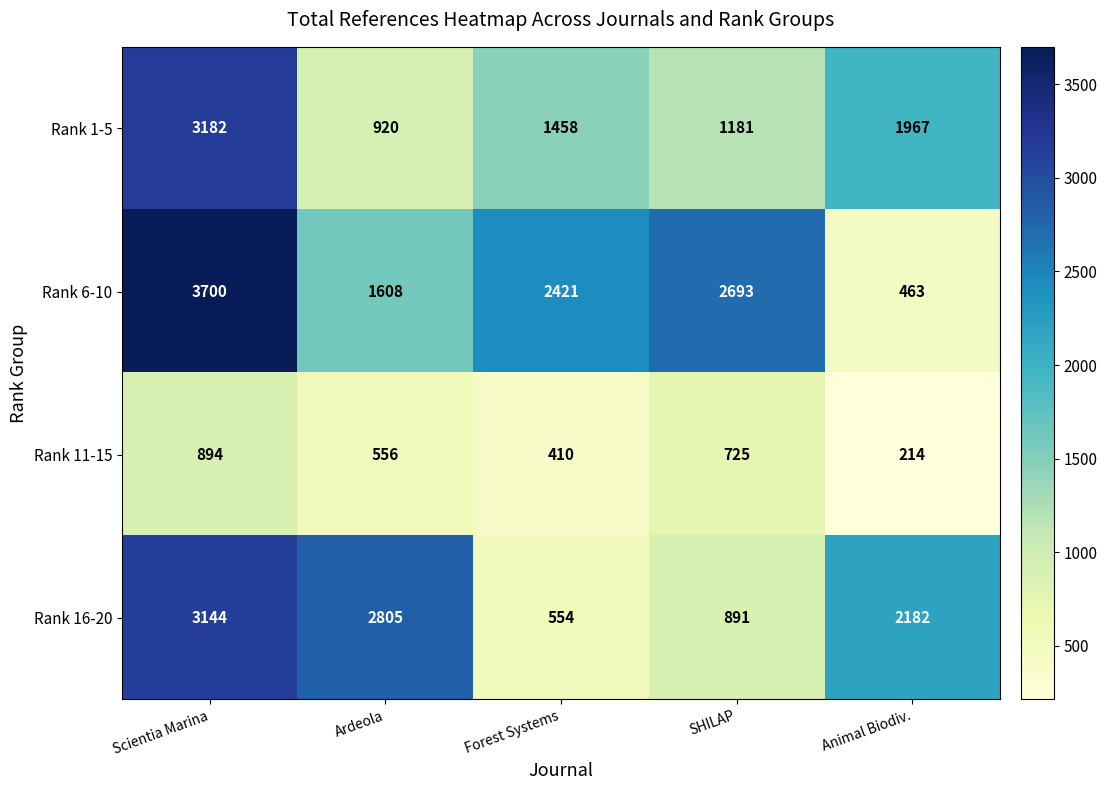

Which series has the largest range (max minus min)?

Rank 6-10